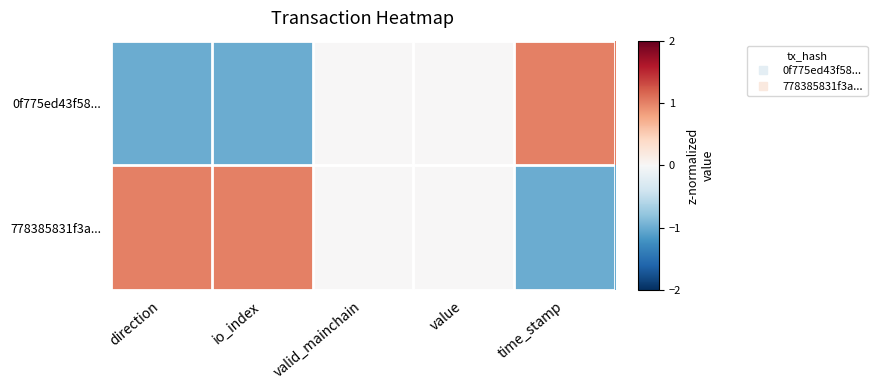

Reading right to left, transcribe all the data shown in this chart.

0f775ed43f58...: time_stamp=1	value=0	valid_mainchain=0	io_index=-1	direction=-1
778385831f3a...: time_stamp=-1	value=0	valid_mainchain=0	io_index=1	direction=1